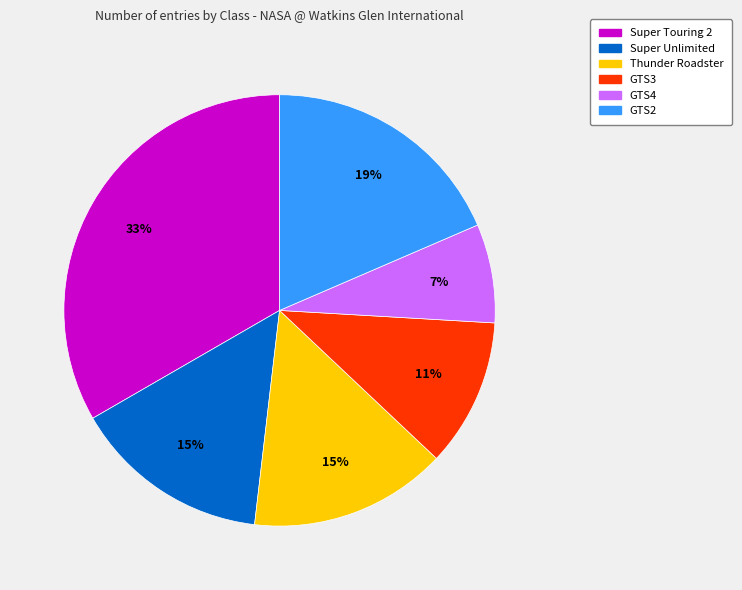

How many segments does this pie chart have?

6